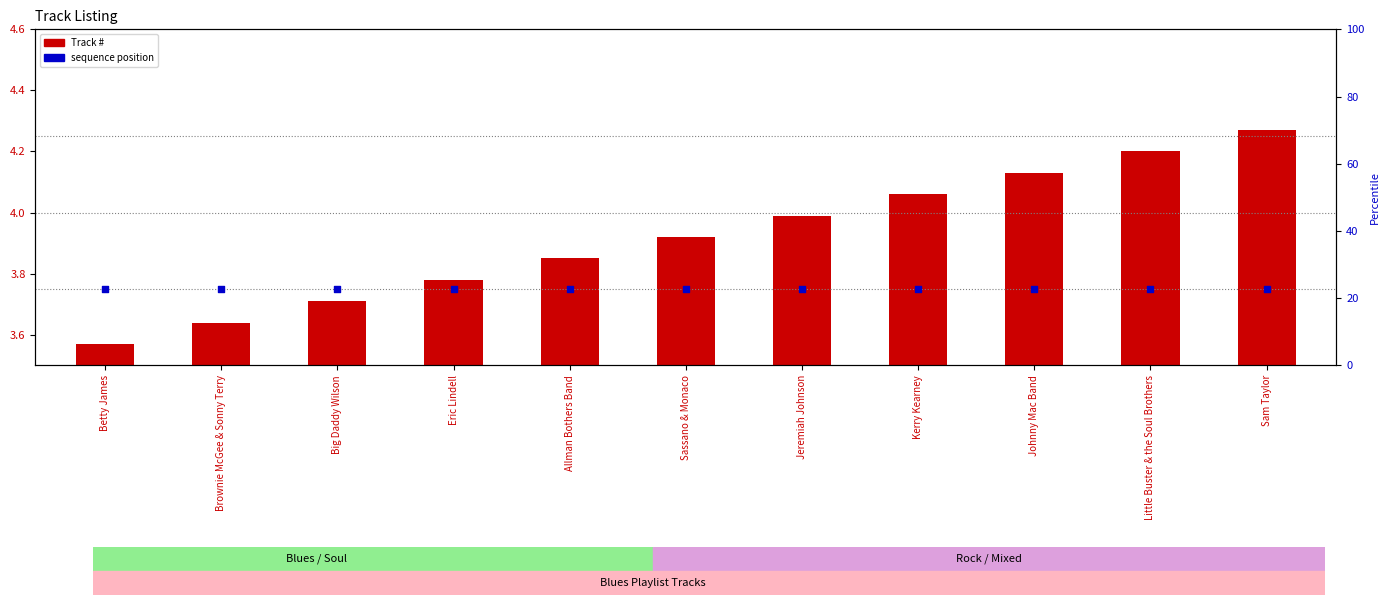

At how many categories does at least one series exceed 3?

11